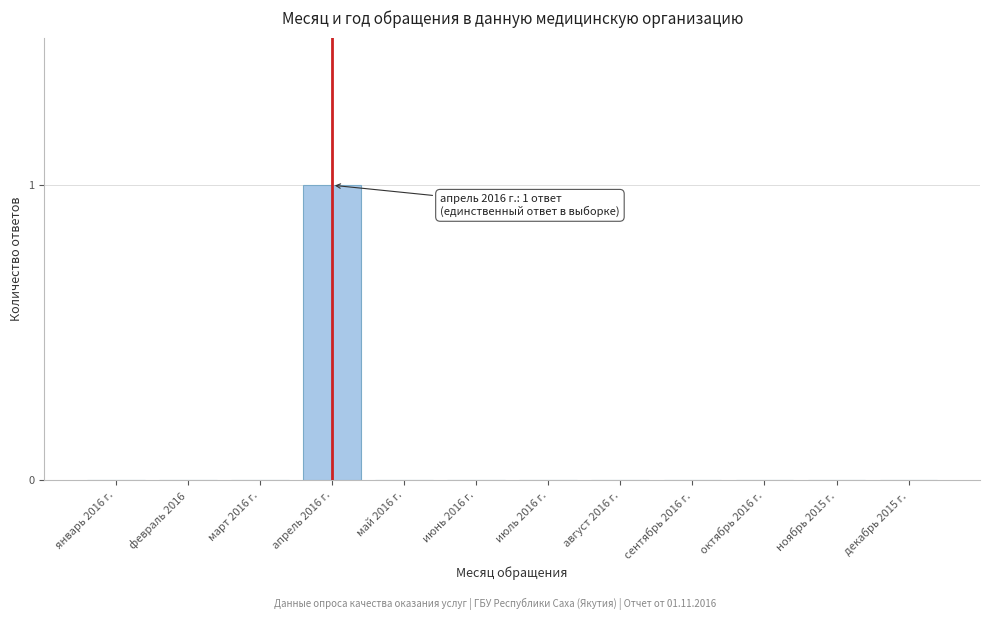

Reading left to right, transcribe all the data shown in this chart.

январь 2016 г.=0	февраль 2016=0	март 2016 г.=0	апрель 2016 г.=1	май 2016 г.=0	июнь 2016 г.=0	июль 2016 г.=0	август 2016 г.=0	сентябрь 2016 г.=0	октябрь 2016 г.=0	ноябрь 2015 г.=0	декабрь 2015 г.=0